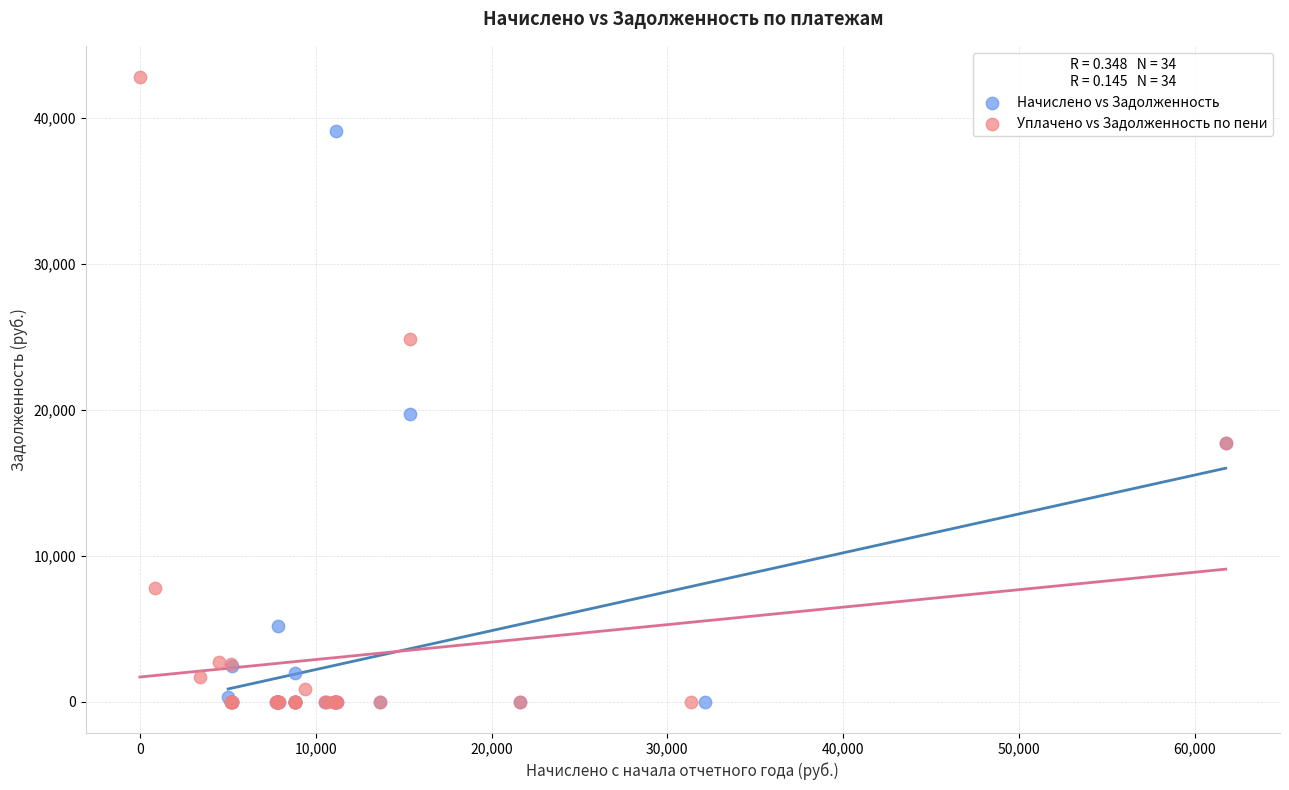

Which series reaches the maximum Y coordinate?

Уплачено vs Задолженность по пени